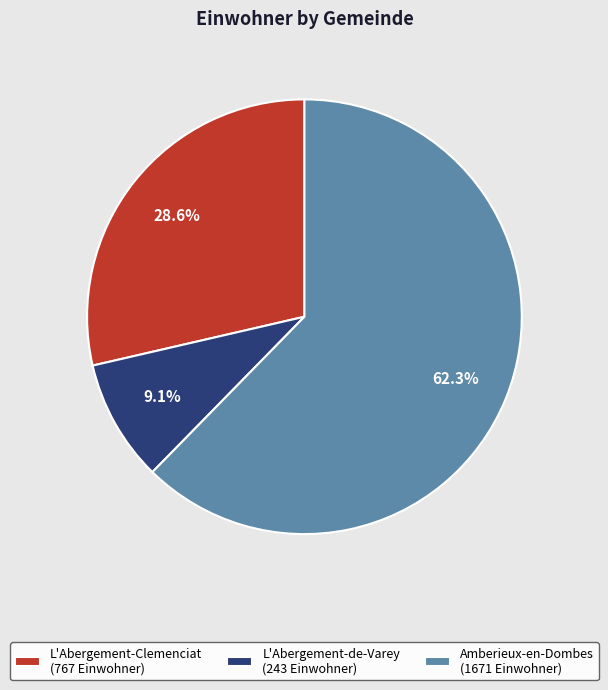

How many segments does this pie chart have?

3